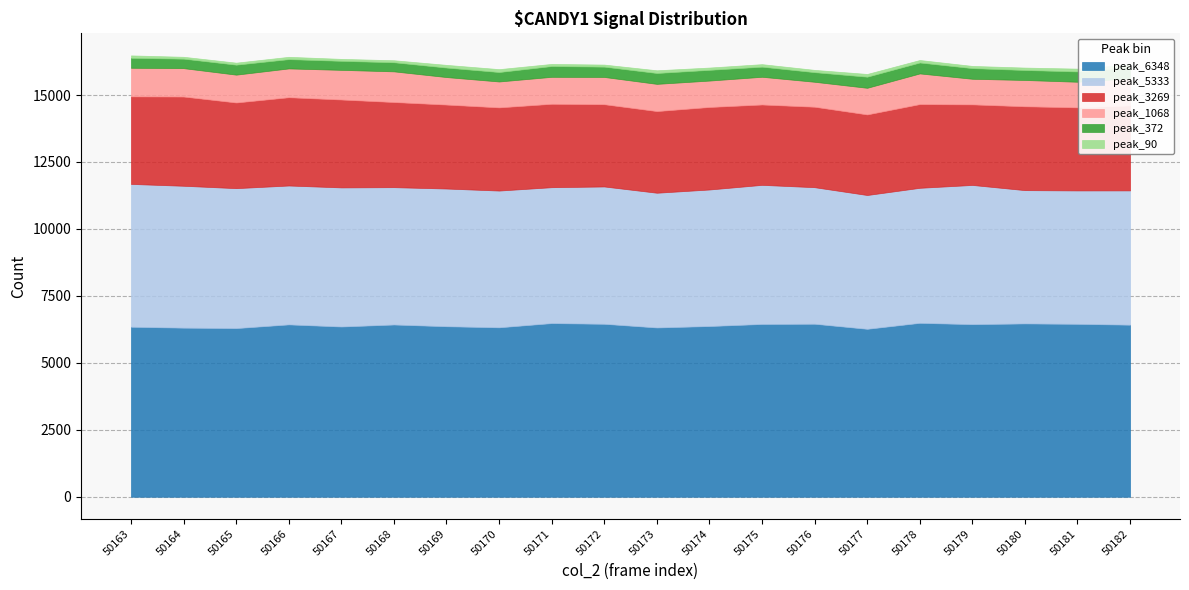

The value of peak_6348 at 50164 is 4068. True or false?

False